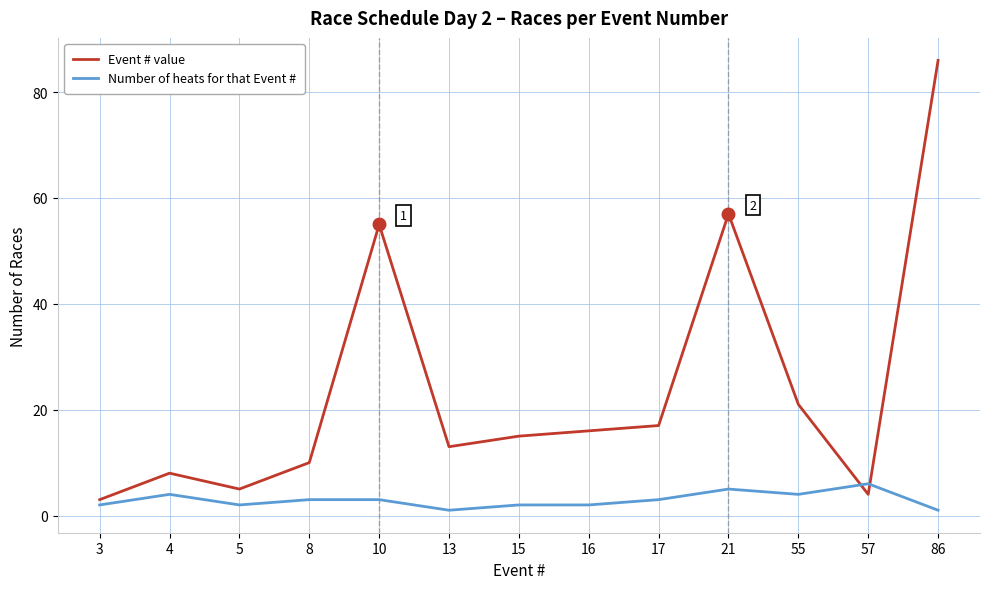

How many Number of heats for that Event # values are between 2 and 4?

9